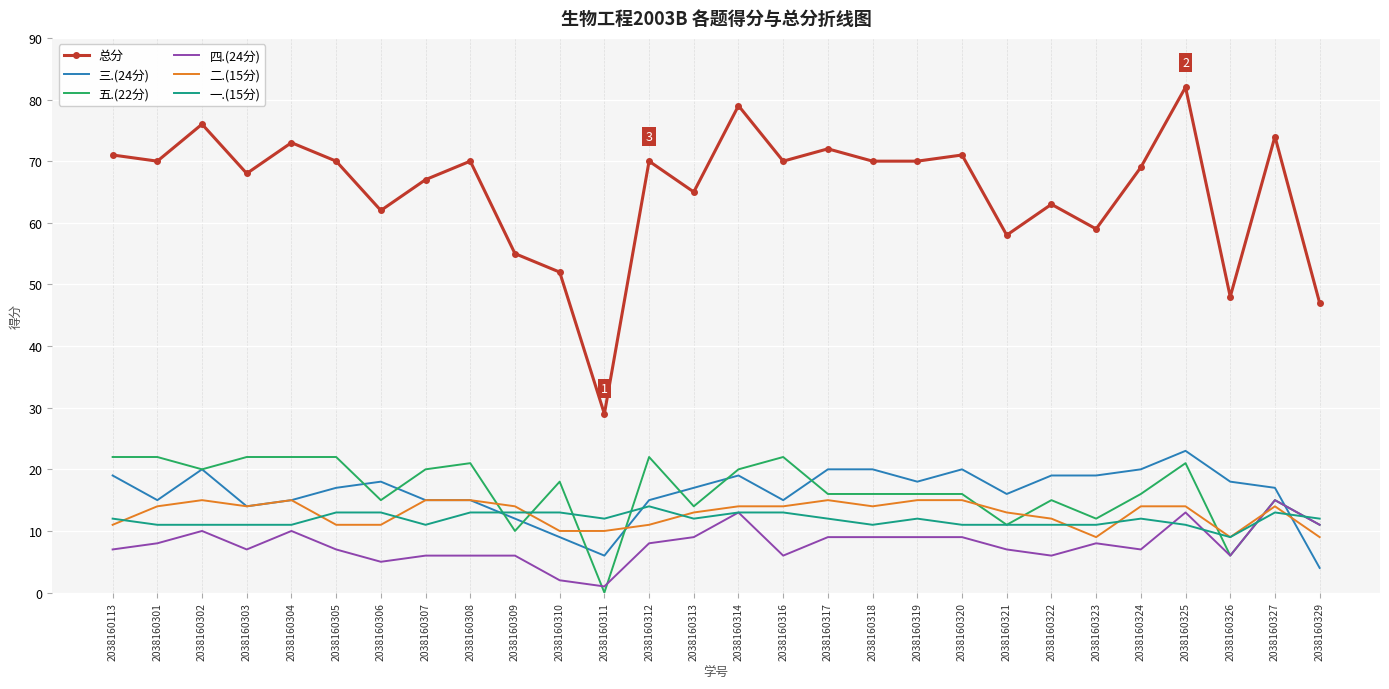

What is the total value across all series at 2038160321?

116